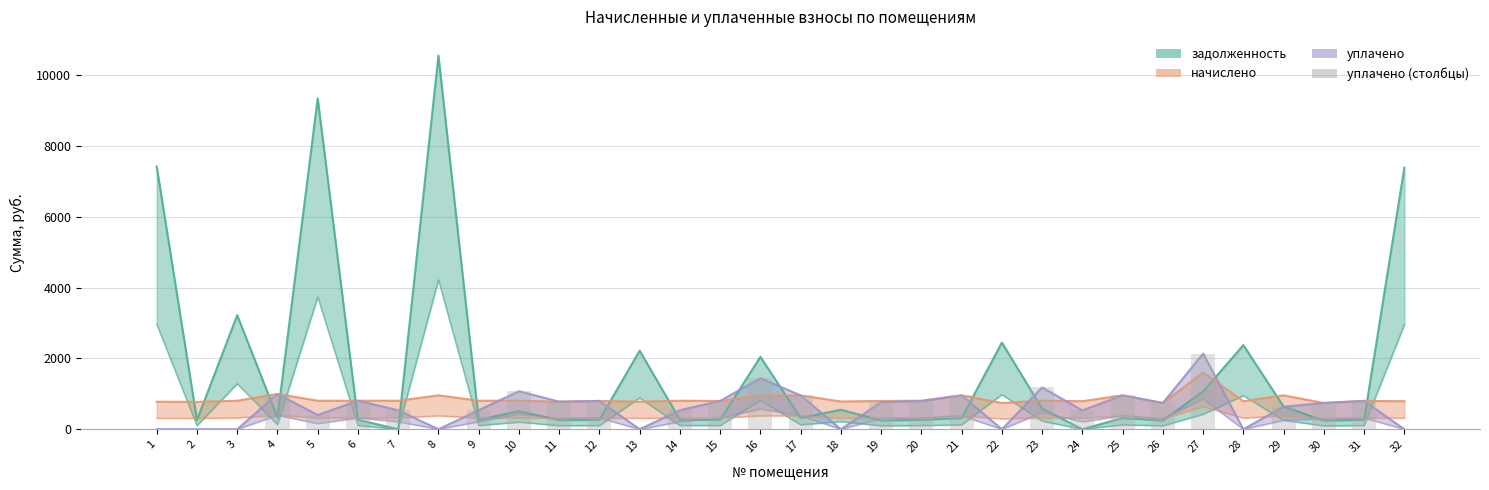

How many data points are less than 741?

15